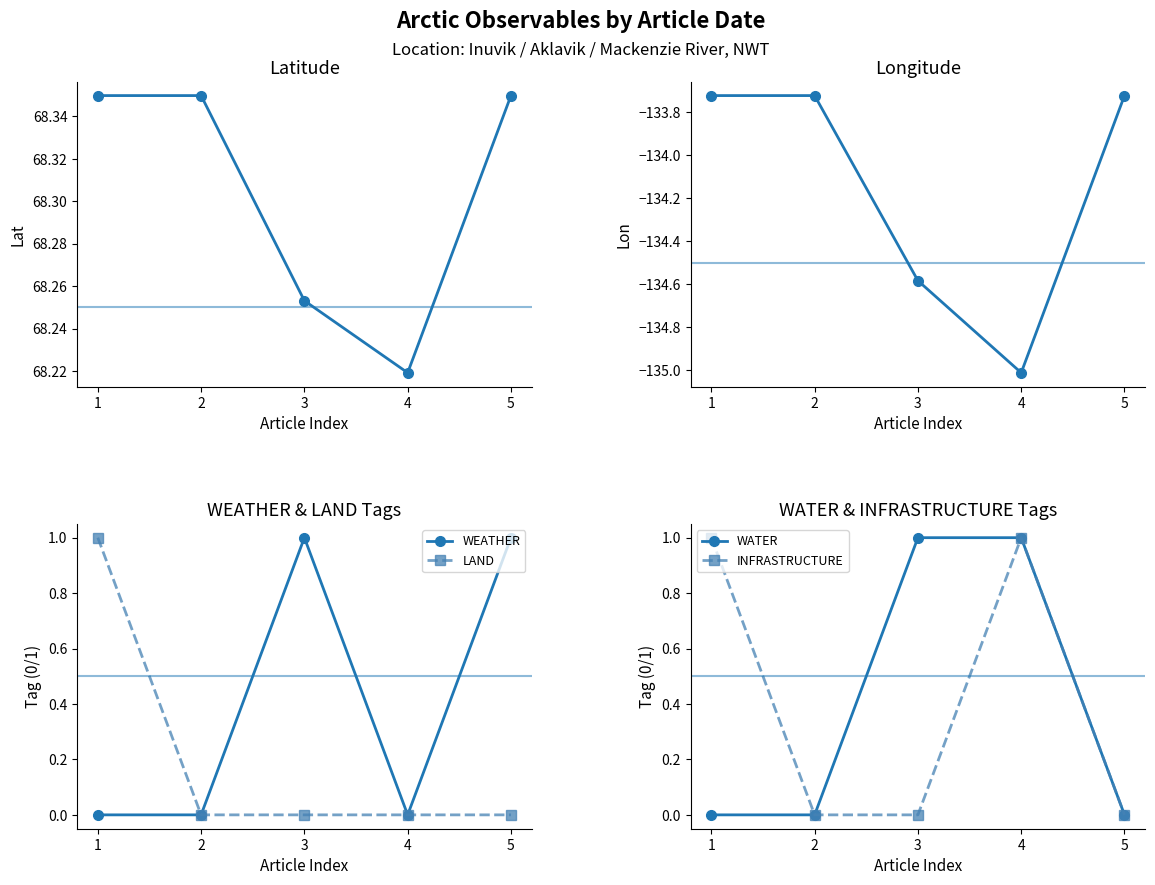

Which series has the largest total across all categories?

Latitude